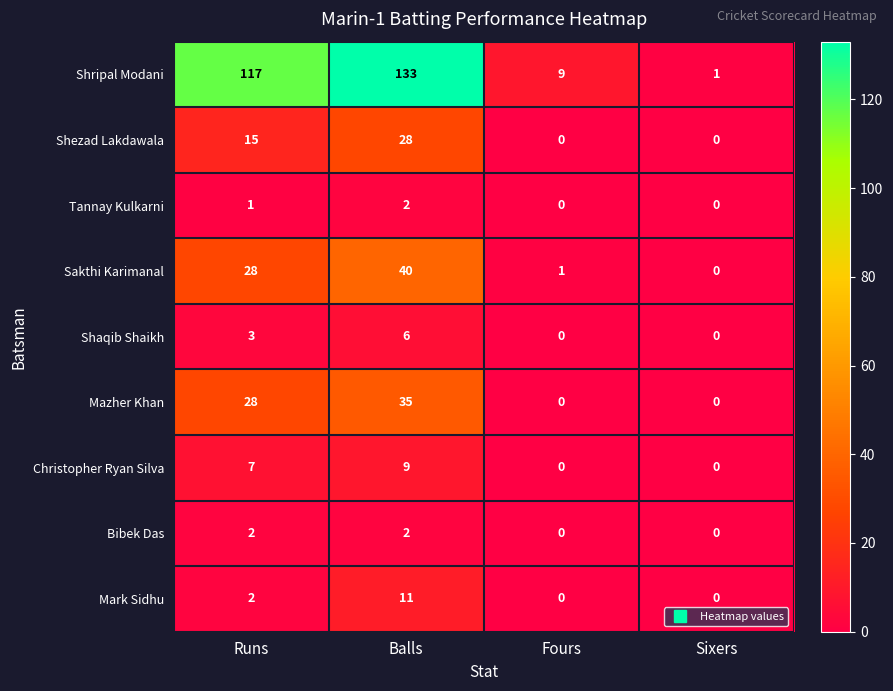

What is the maximum value for Mazher Khan?

35